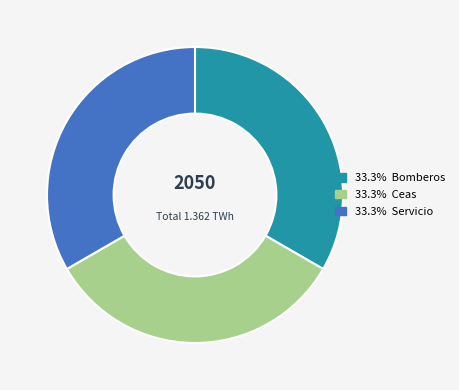

Is there any slice that represents more than half of the pie?

No